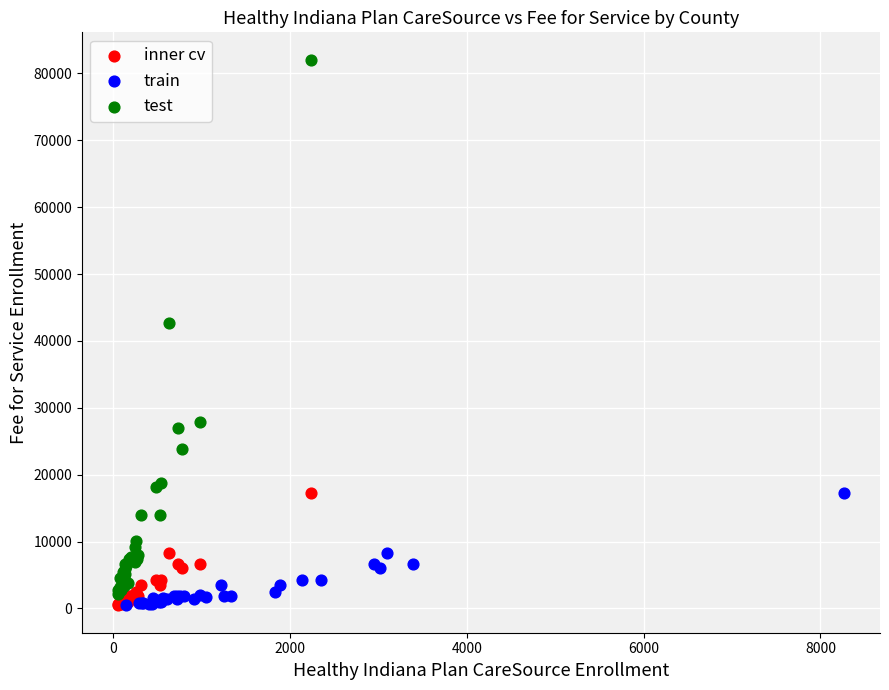

What are all the series names shown in the legend?

inner cv, train, test